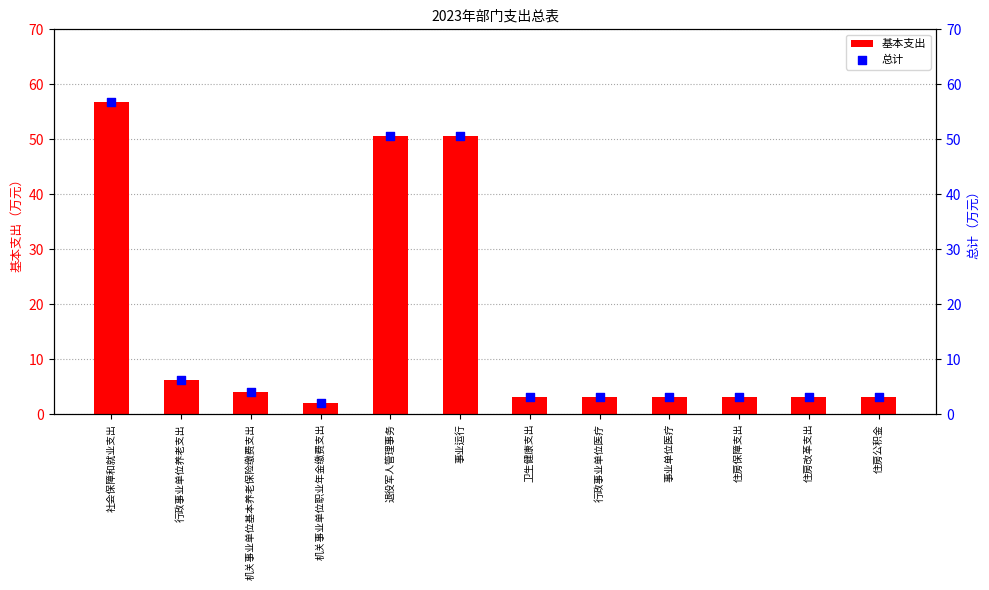

Which series has the largest total across all categories?

基本支出